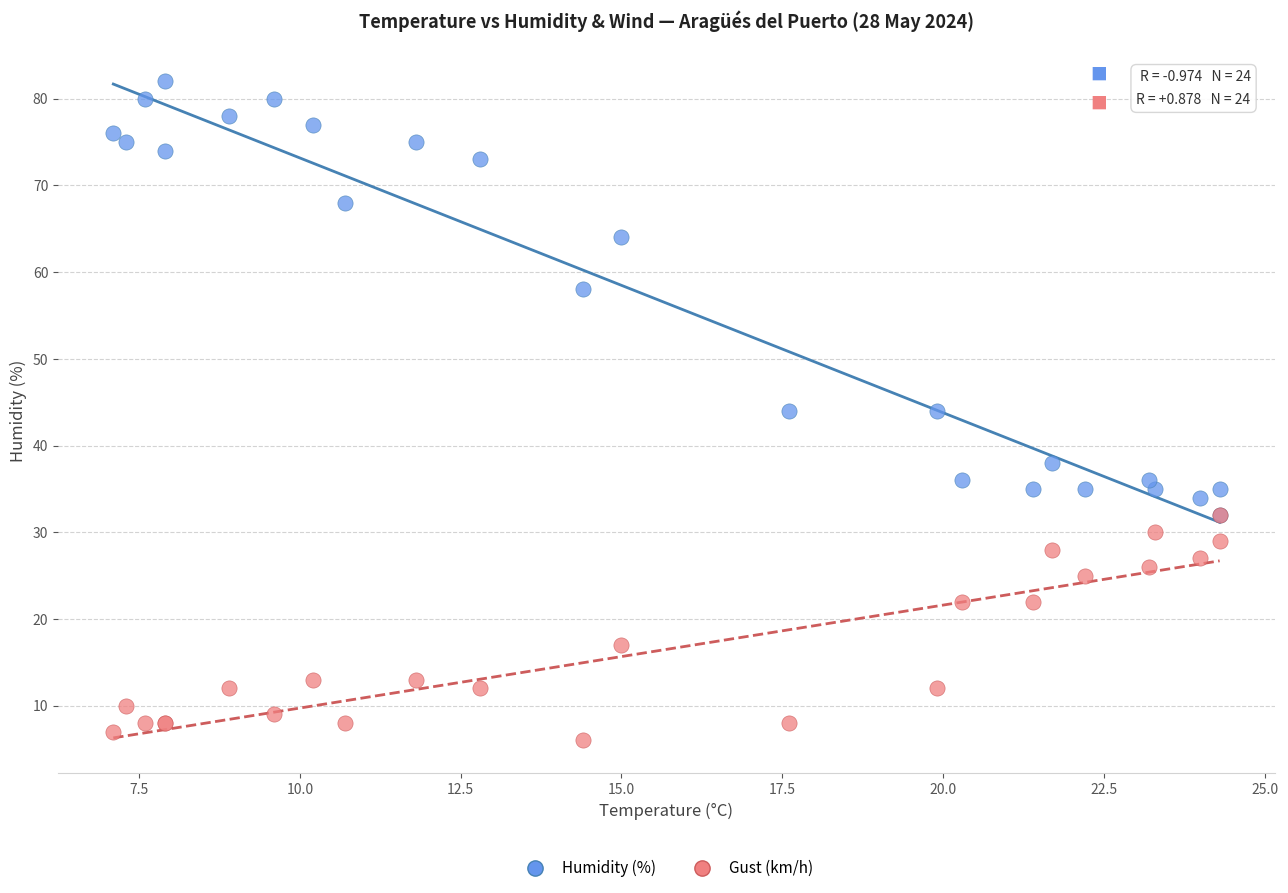

Which series has the widest spread of Y values?

Humidity (%)